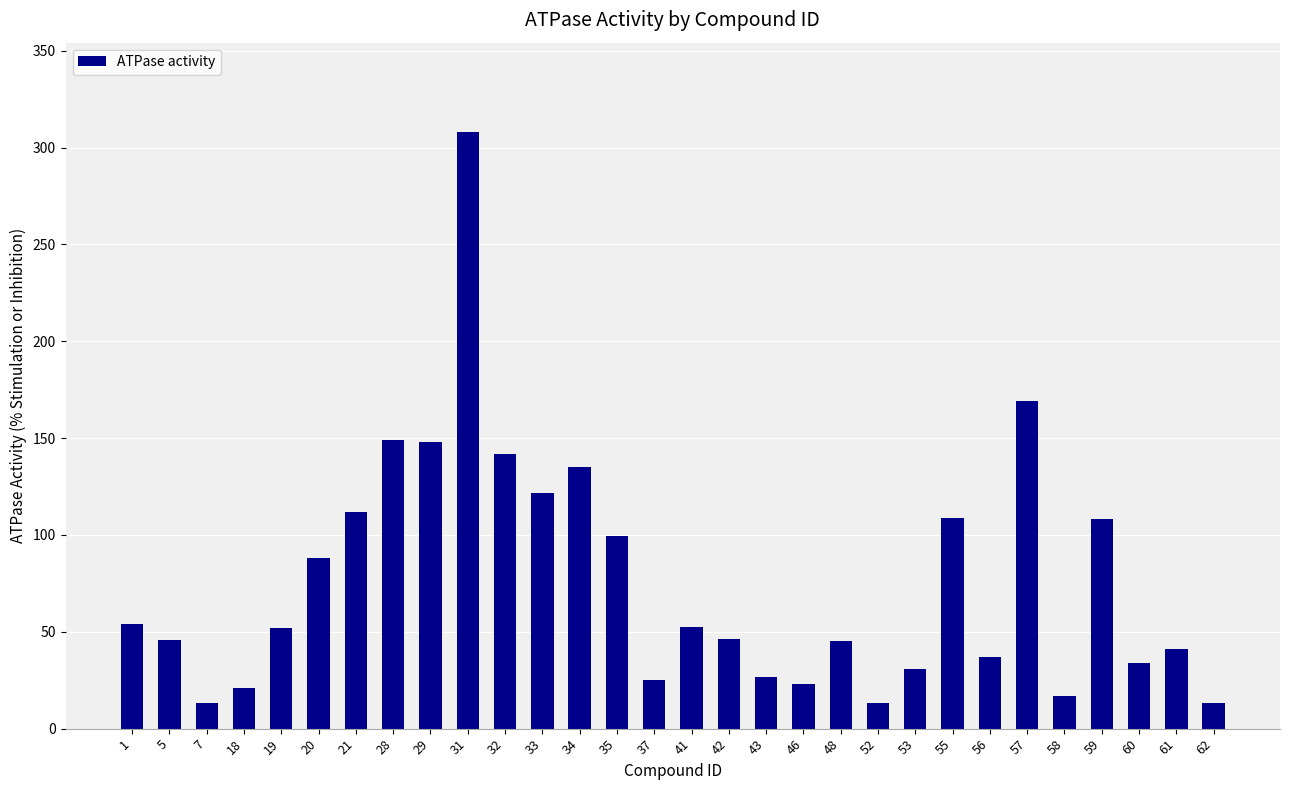

What is the approximate value at 32?

142.0